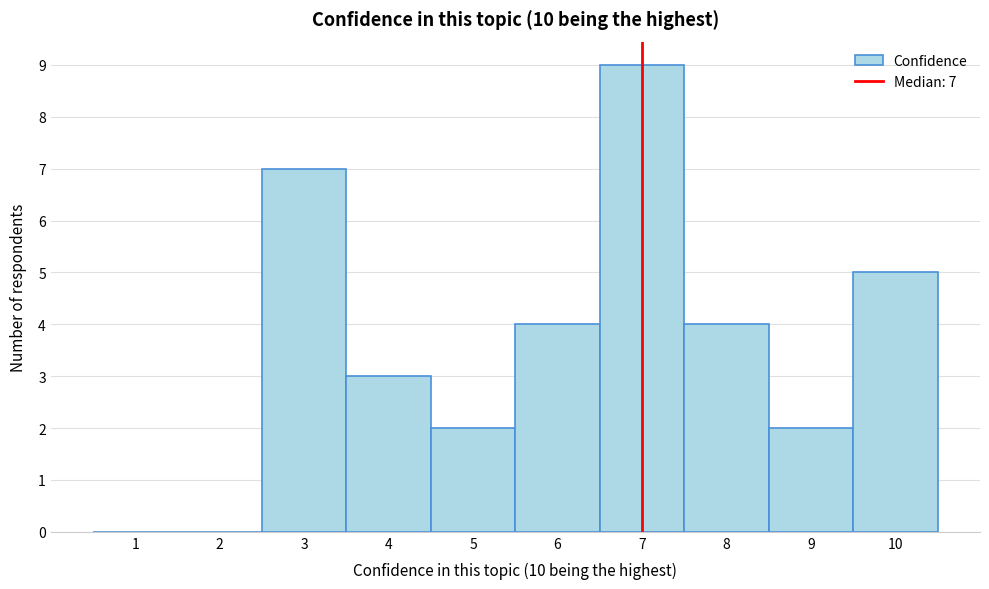

Over which range of the x-axis is the bar tallest?

6.5 to 7.5